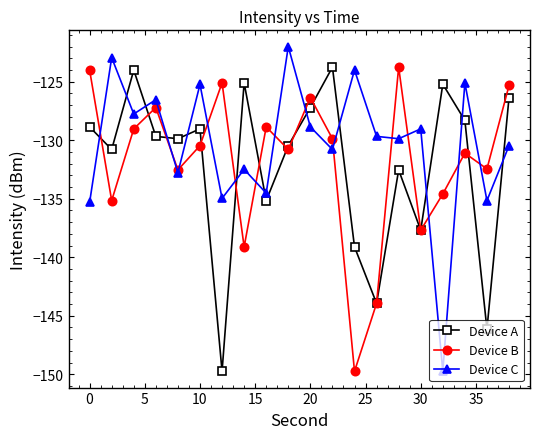

What is the value of the Device A point at the 1st from the left?

-128.9